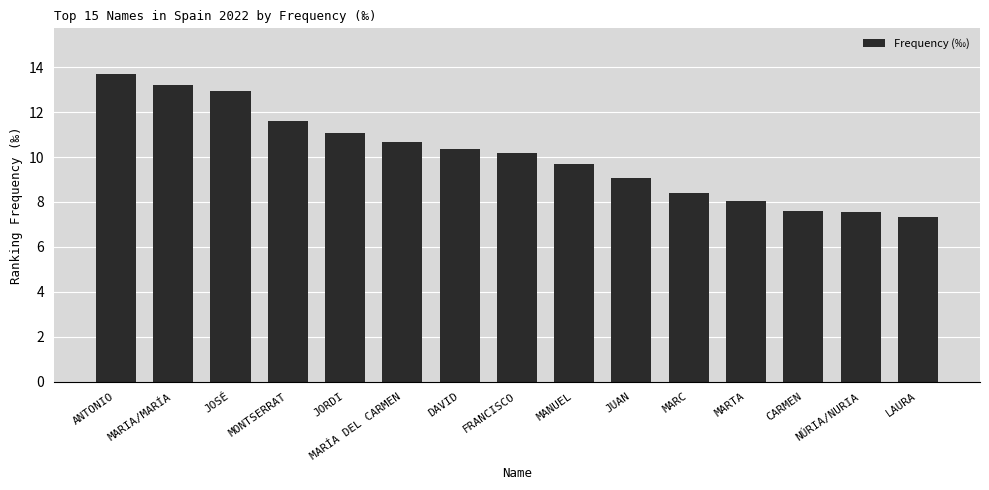

True or false: the data shows 8.1 at MARTA.

True